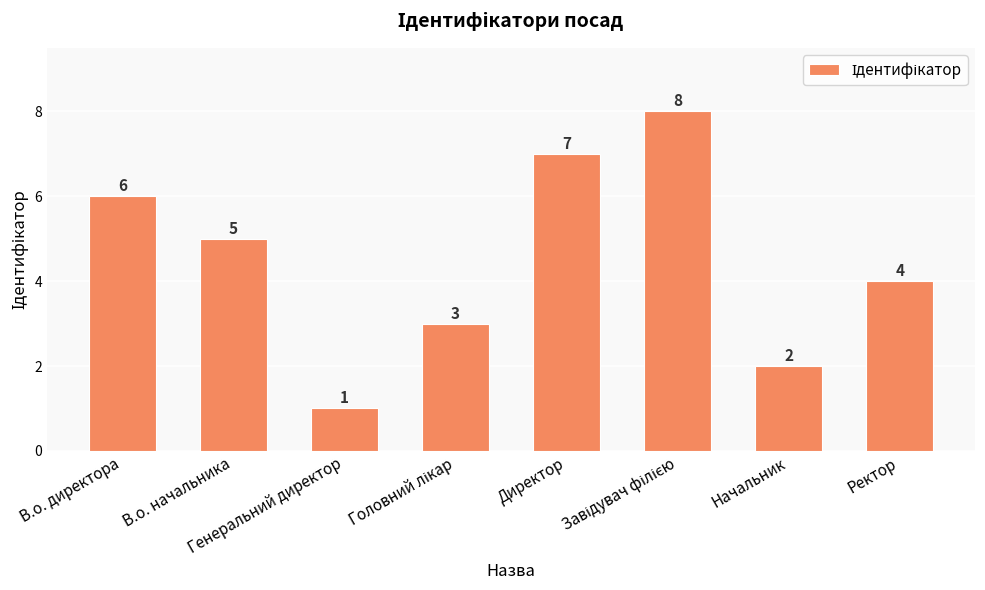

What is the approximate value at В.о. начальника?

5